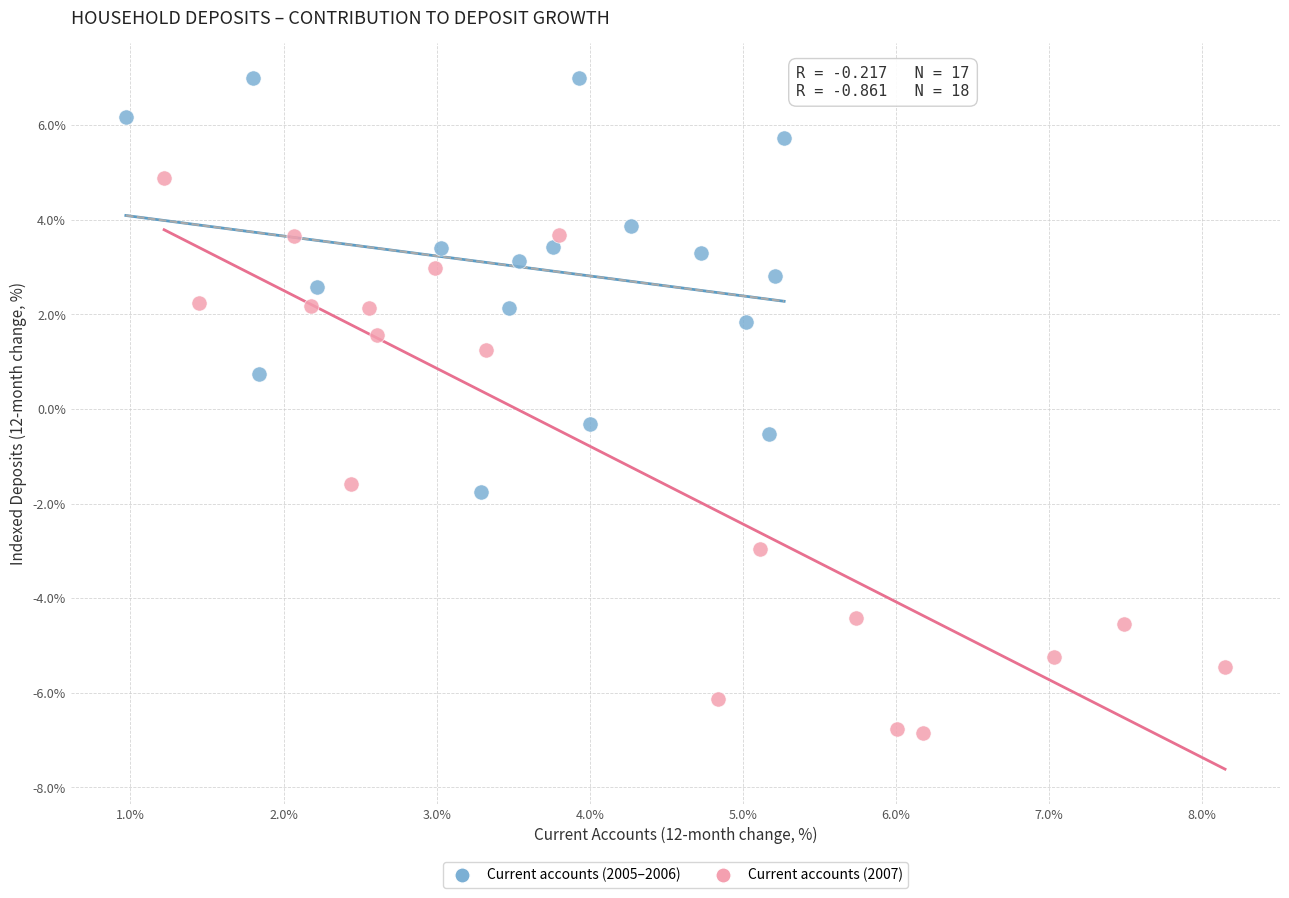

Which series contains the highest Y value?

Current accounts (2005–2006)